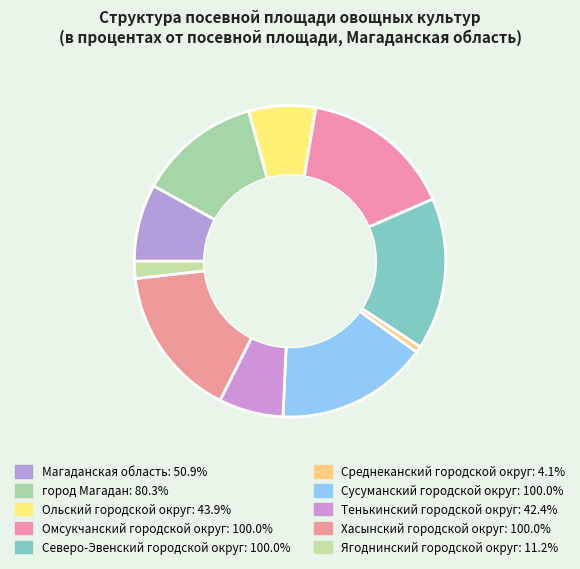

Does Среднеканский городской округ represent more than half of the total?

No